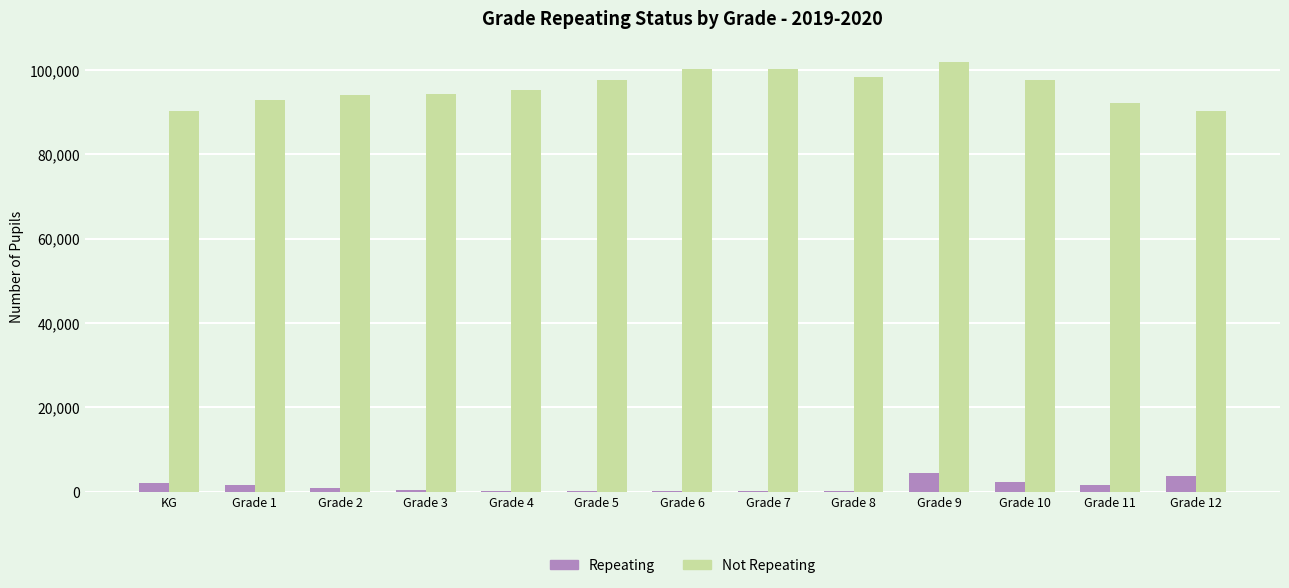

What is the sum of all Not Repeating values?

1243962